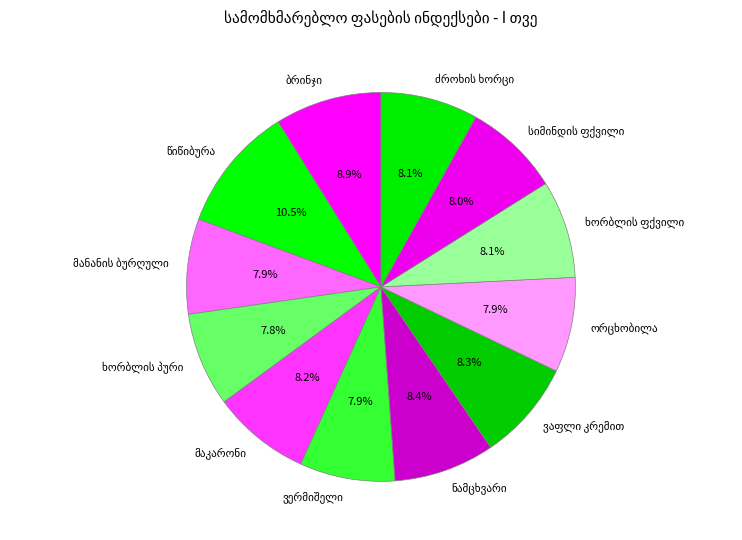

Is there a majority slice in this chart?

No